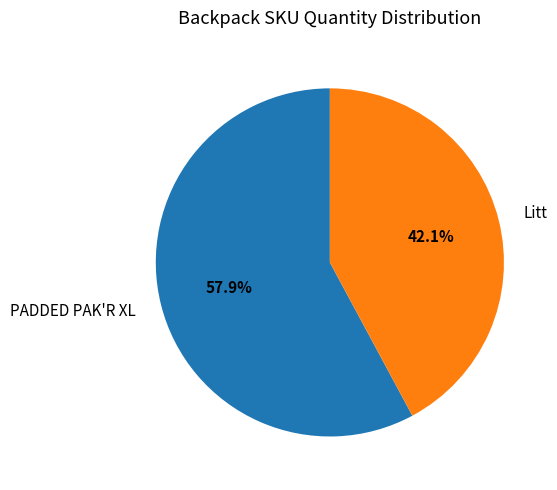

Count the number of slices in the pie.

2